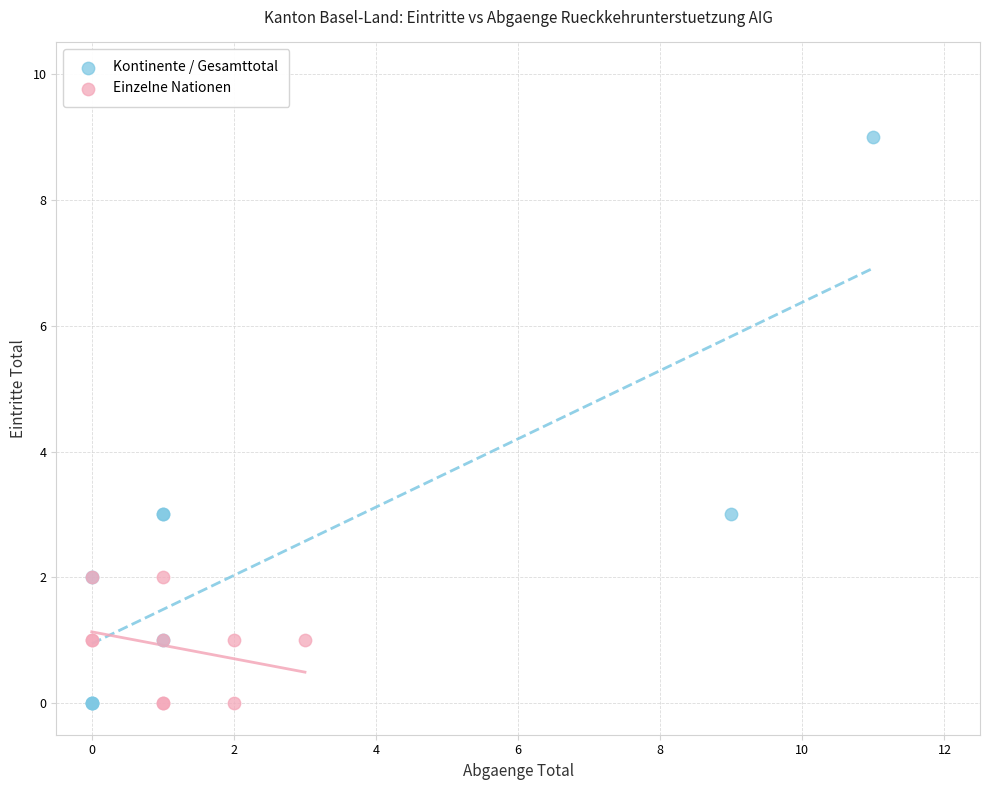

Which series reaches the maximum Y coordinate?

Kontinente / Gesamttotal